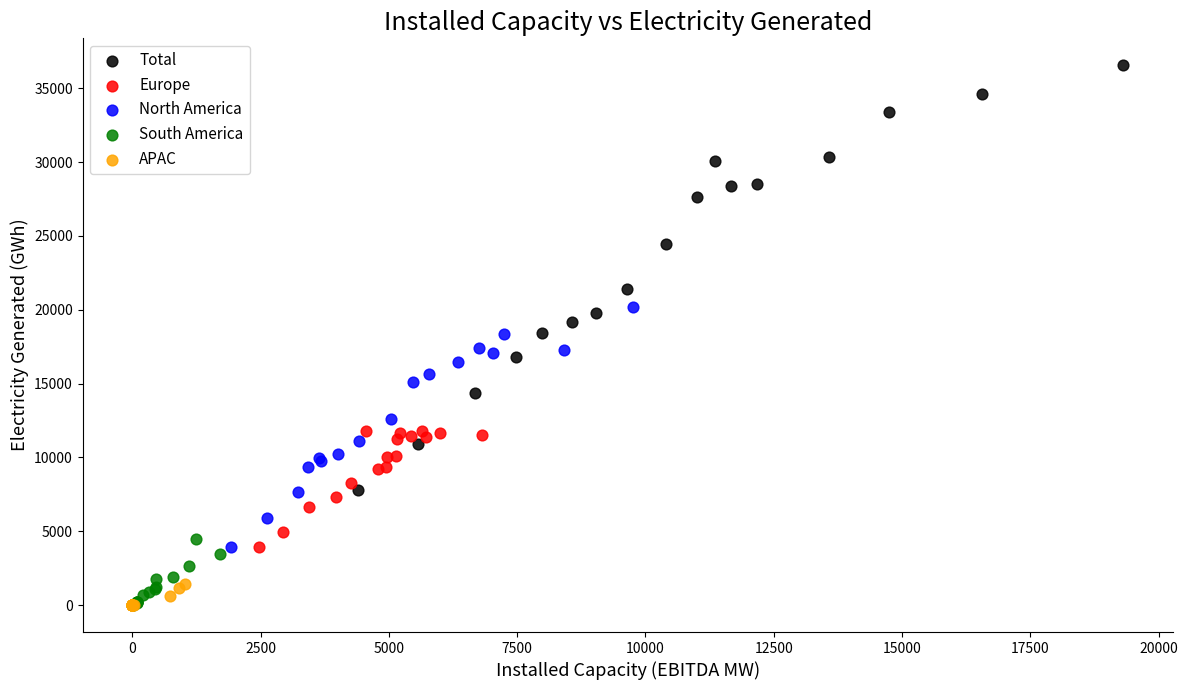

Which series has the widest spread of Y values?

Total